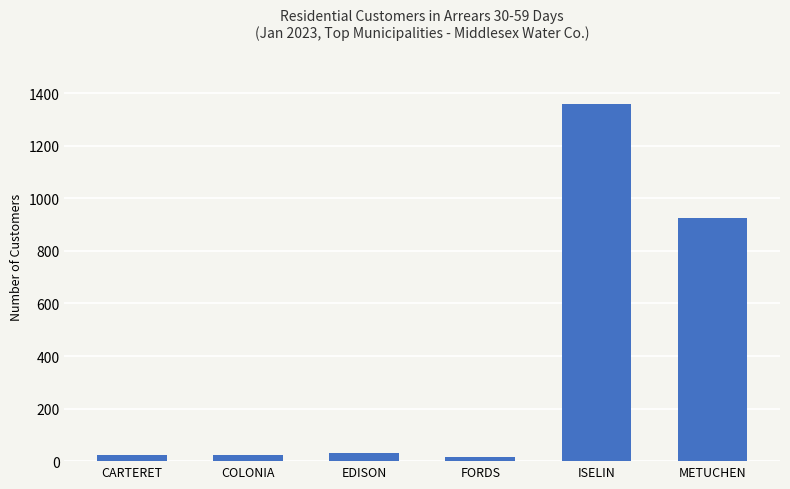

What is the label of the 5th bar from the right?

COLONIA